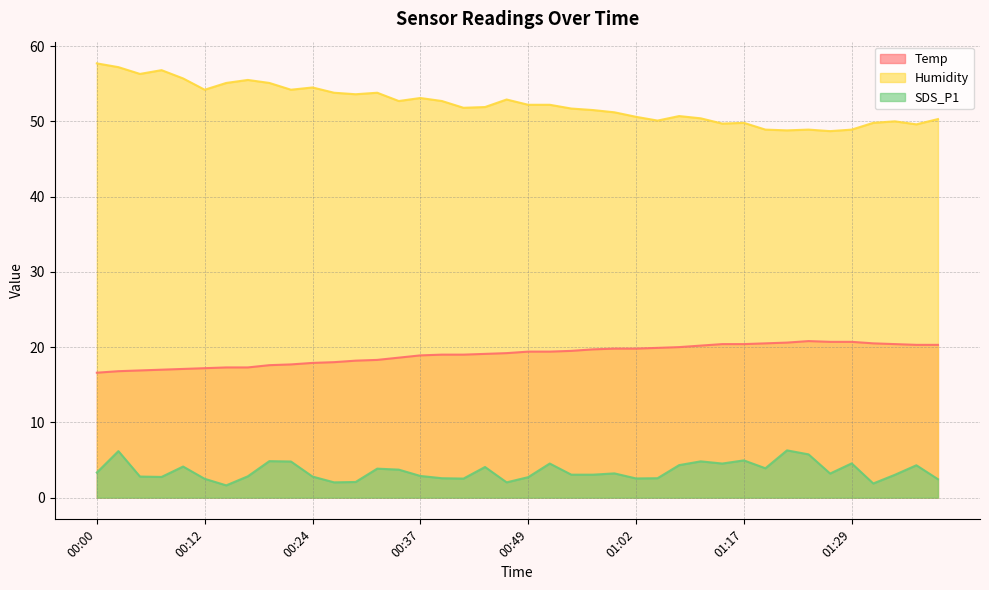

What is the label of the 39th point from the left?

01:37